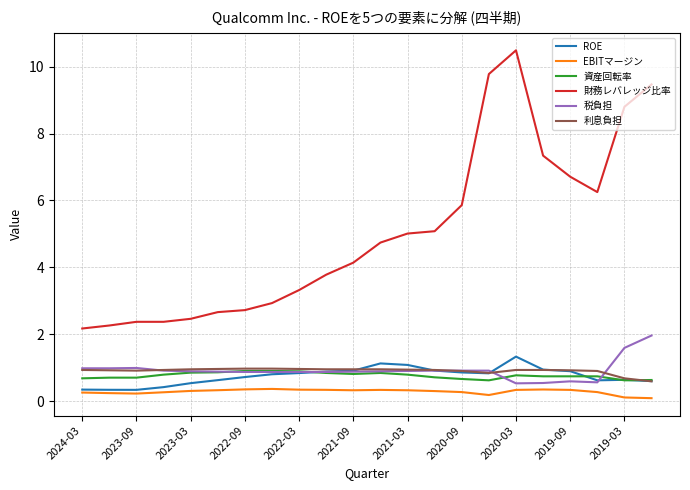

Count the number of categories in the chart.

22